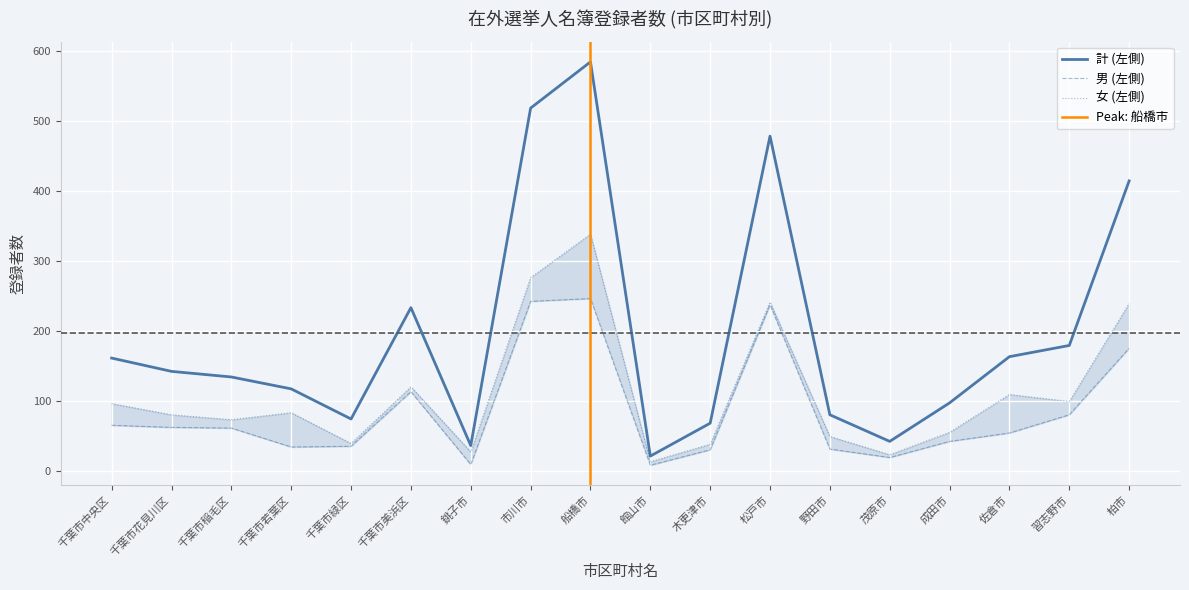

What is the total value across all series at 千葉市緑区?

148